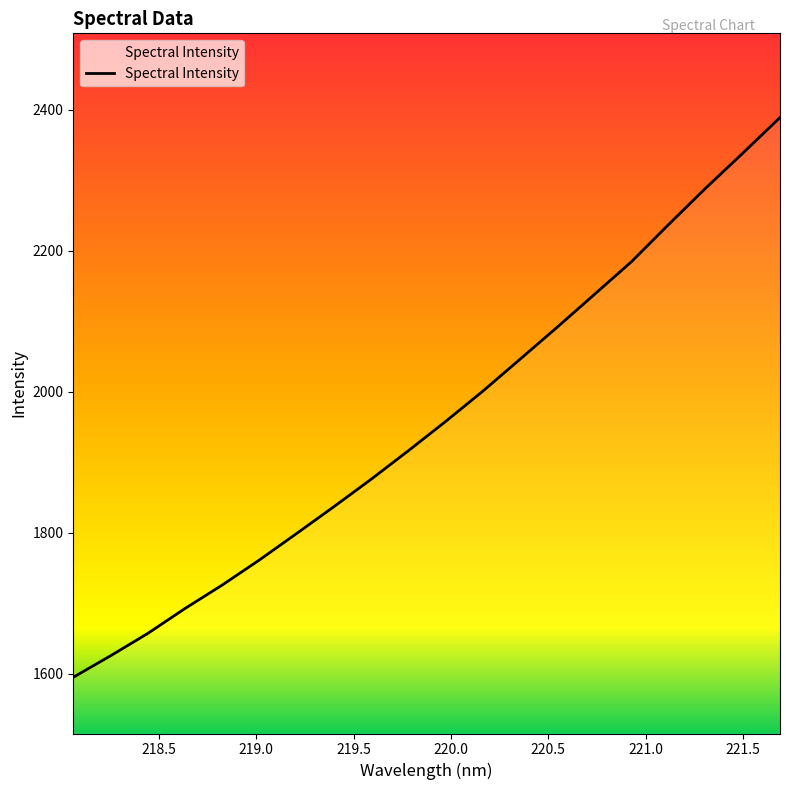

What is the difference between the maximum and minimum values?

794.1